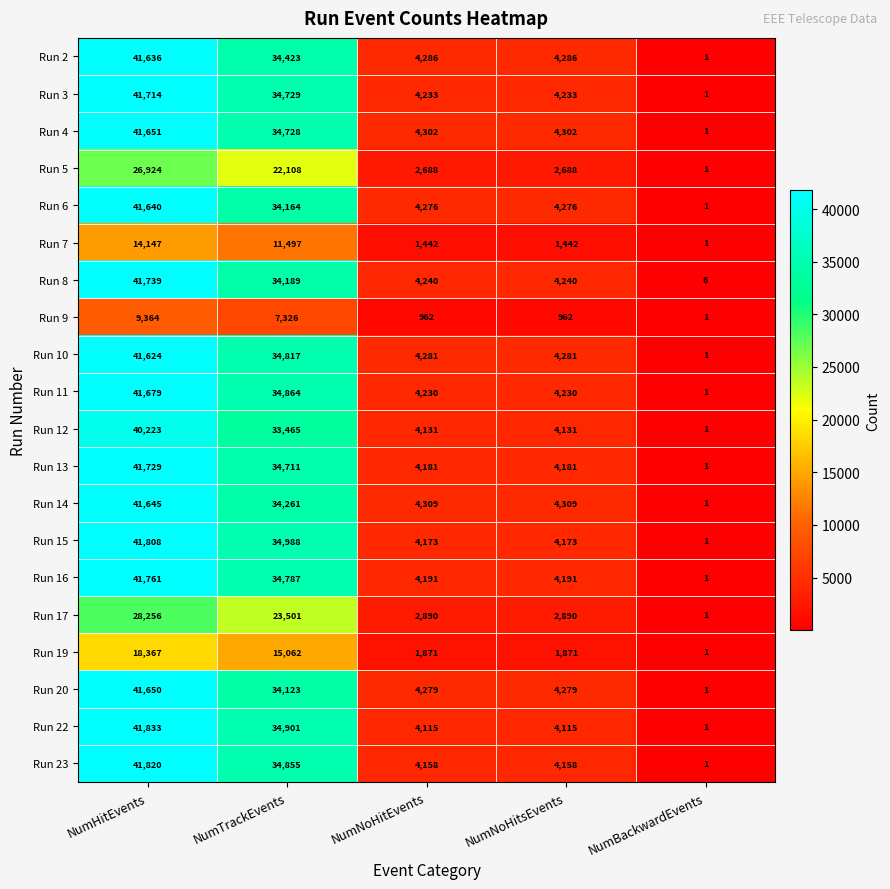

Which series has the widest spread of values?

Run 22